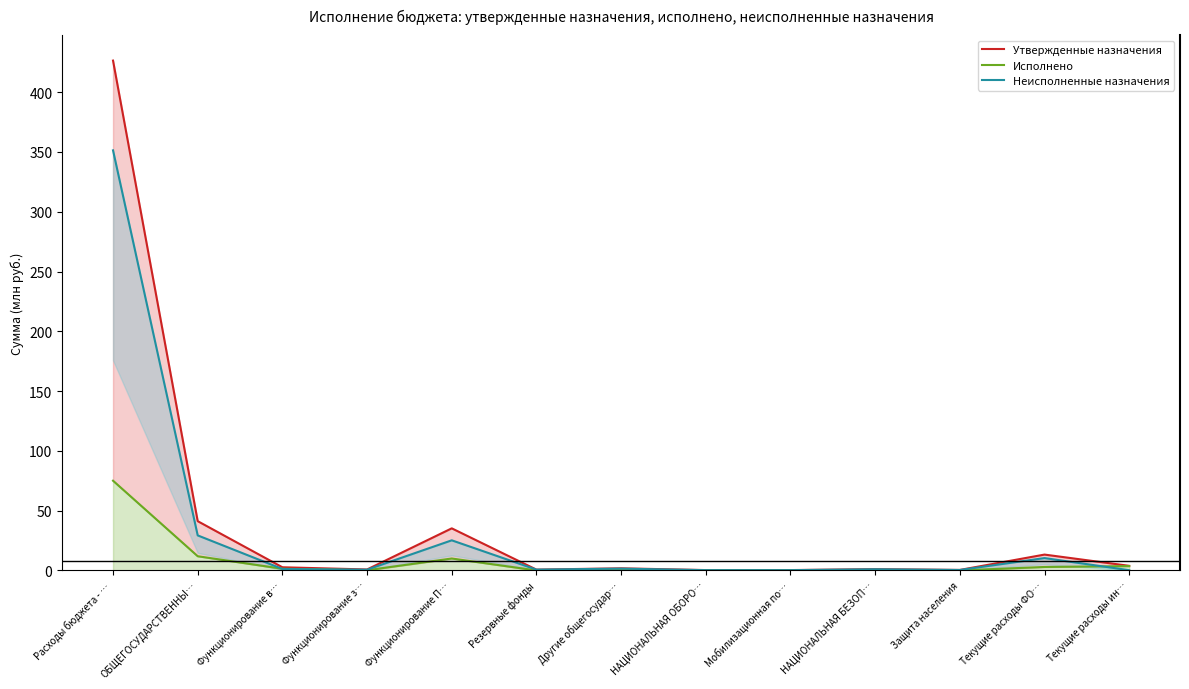

True or false: Утвержденные назначения and Исполнено intersect in this chart.

False